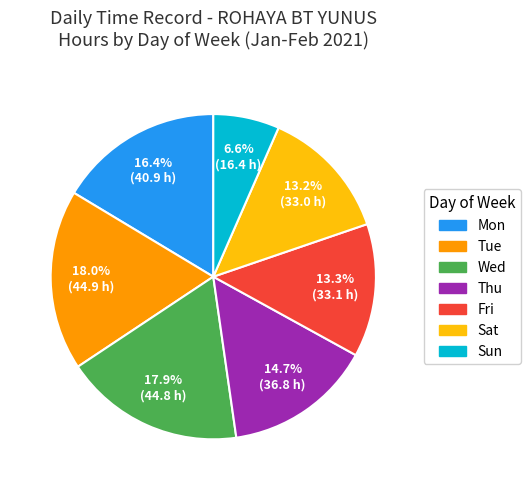

How many segments does this pie chart have?

7